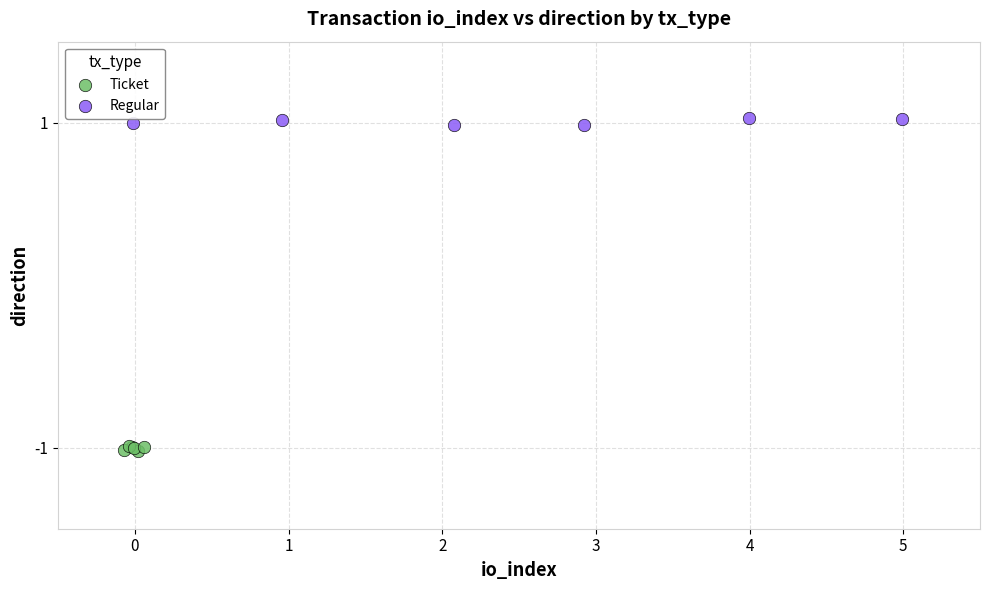

Which series reaches the minimum Y coordinate?

Ticket